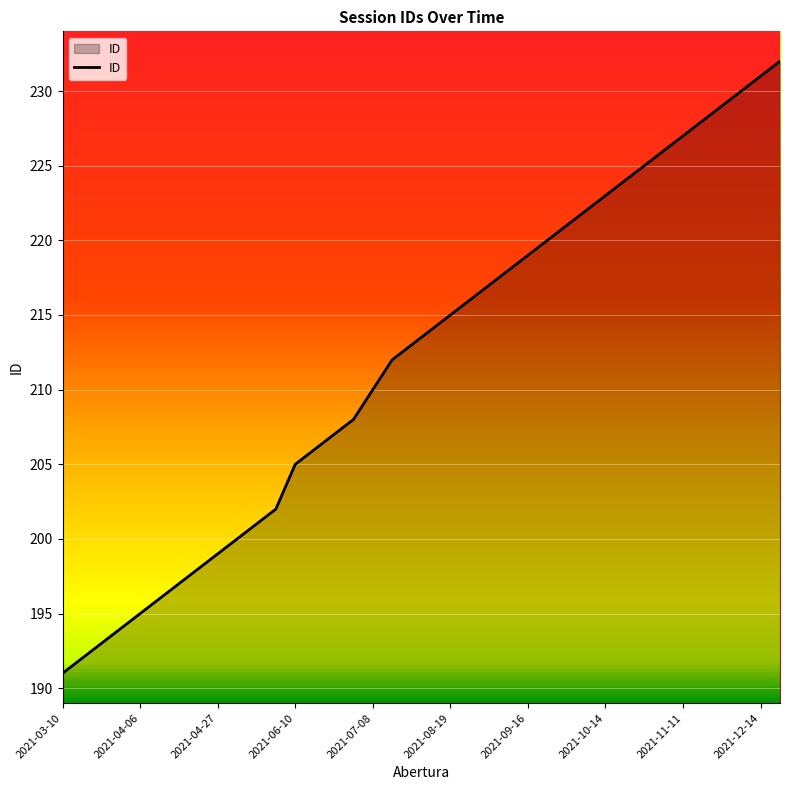

Count the number of categories in the chart.

38